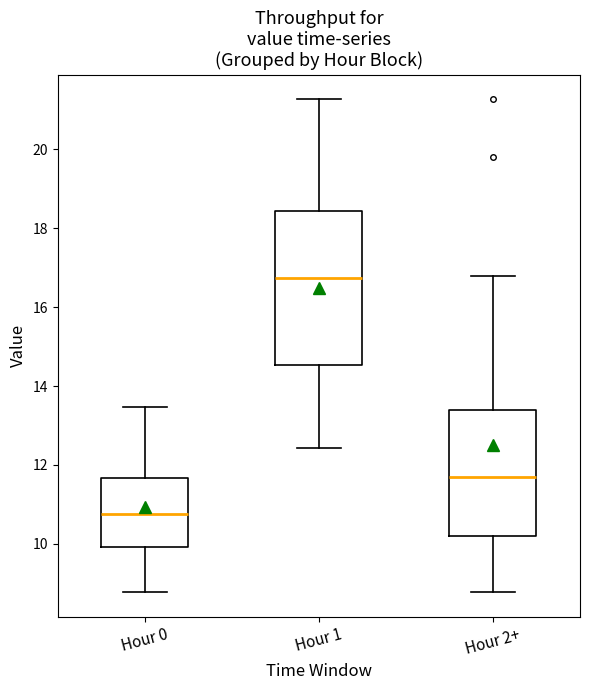

Which box has the highest median line?

Hour 1